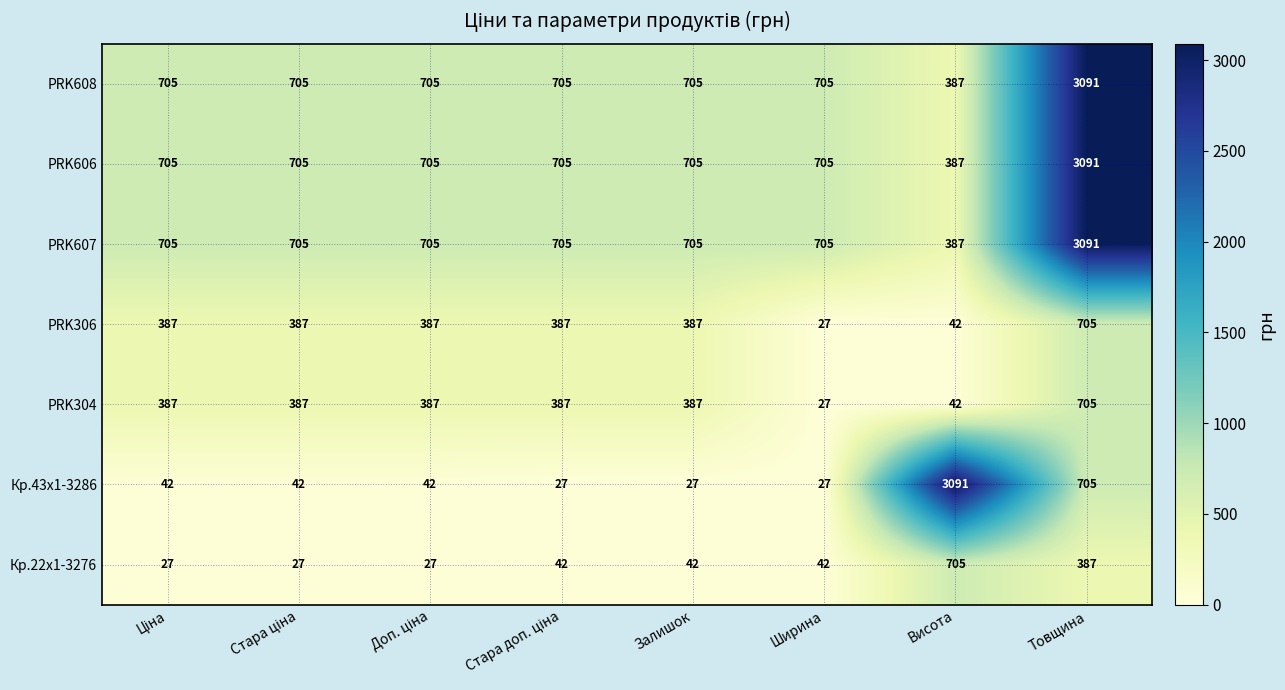

Which category has the highest value in the PRK607 series?

Товщина